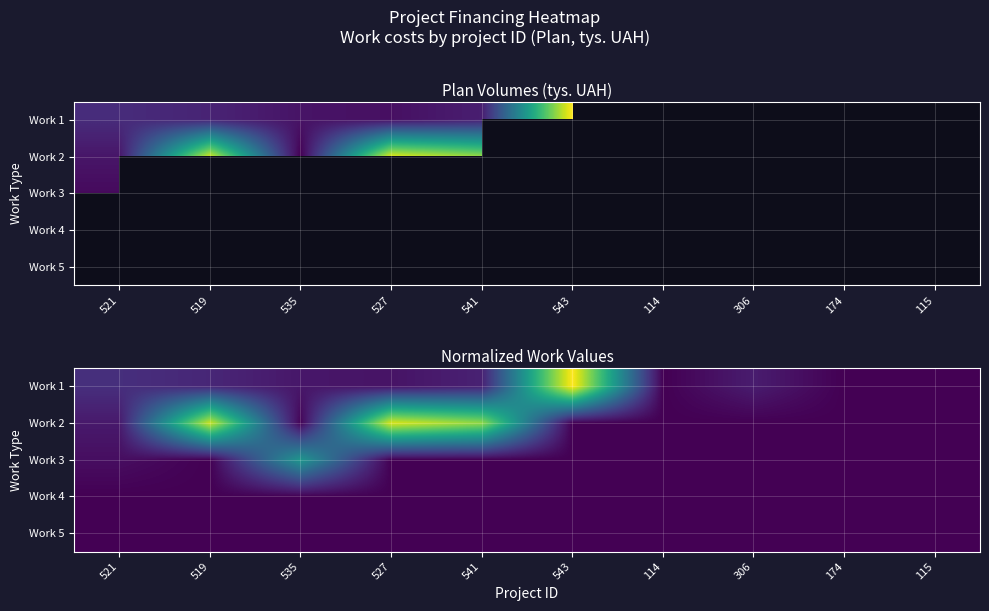

Which label corresponds to the smallest value in the chart?

114